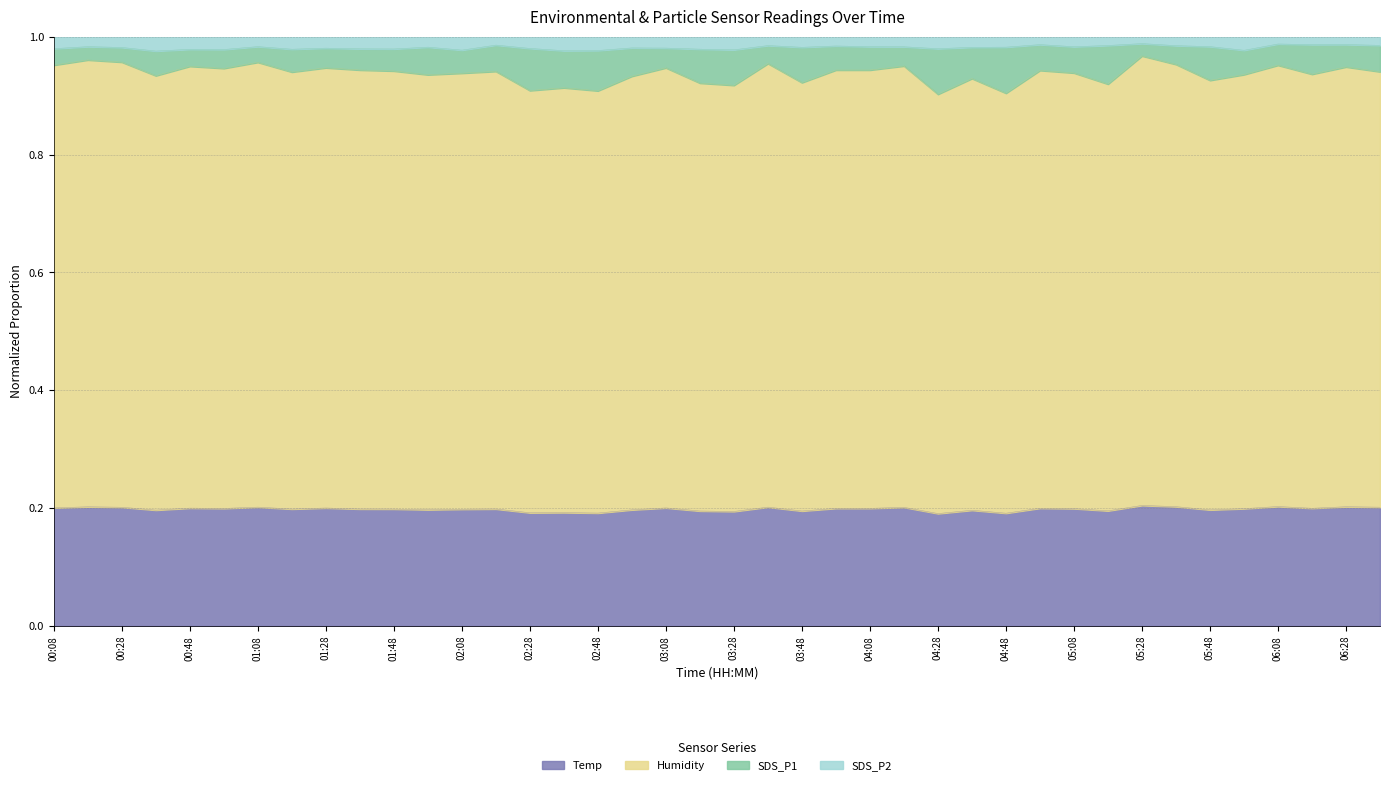

What is the total value across all series at 00:48?

1.0